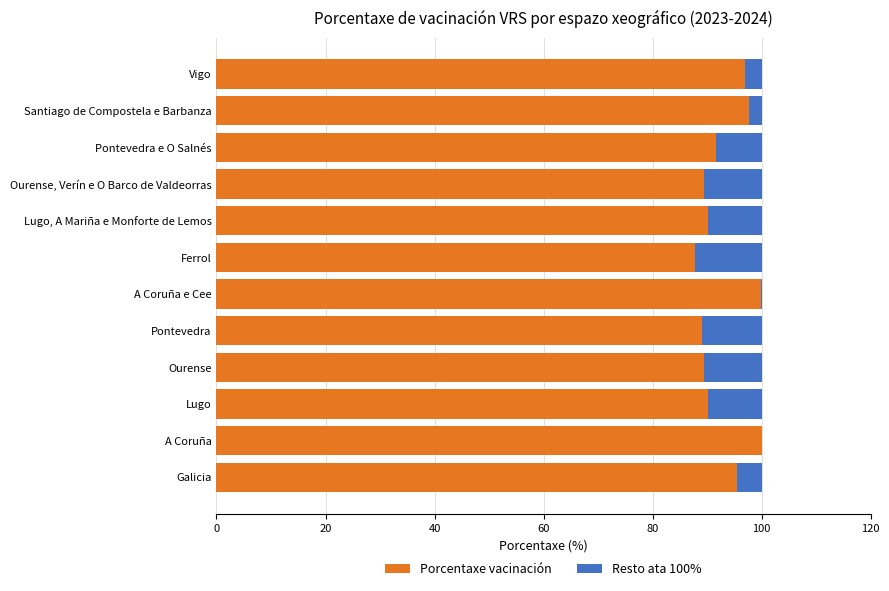

What is the total value across all series at Vigo?

100.0